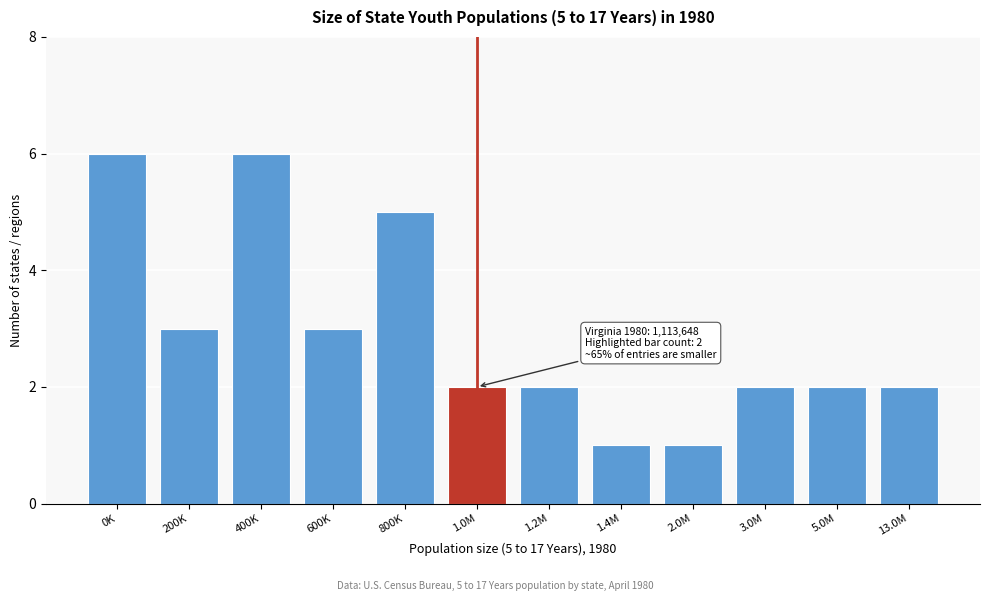

Reading left to right, list all the values displayed in this chart.

0K=6	200K=3	400K=6	600K=3	800K=5	1.0M=2	1.2M=2	1.4M=1	2.0M=1	3.0M=2	5.0M=2	13.0M=2